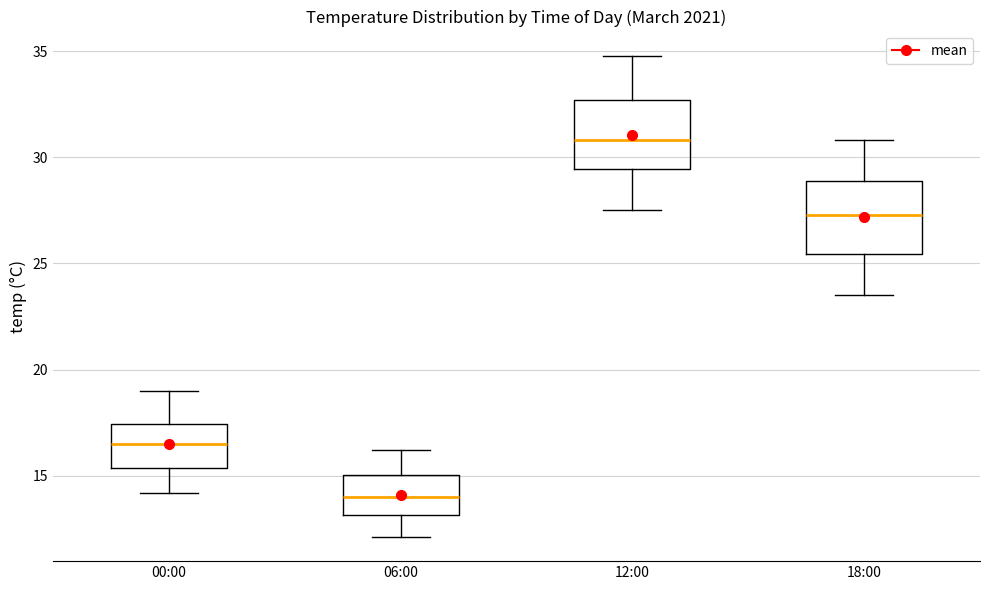

Which box's median line is the highest?

12:00